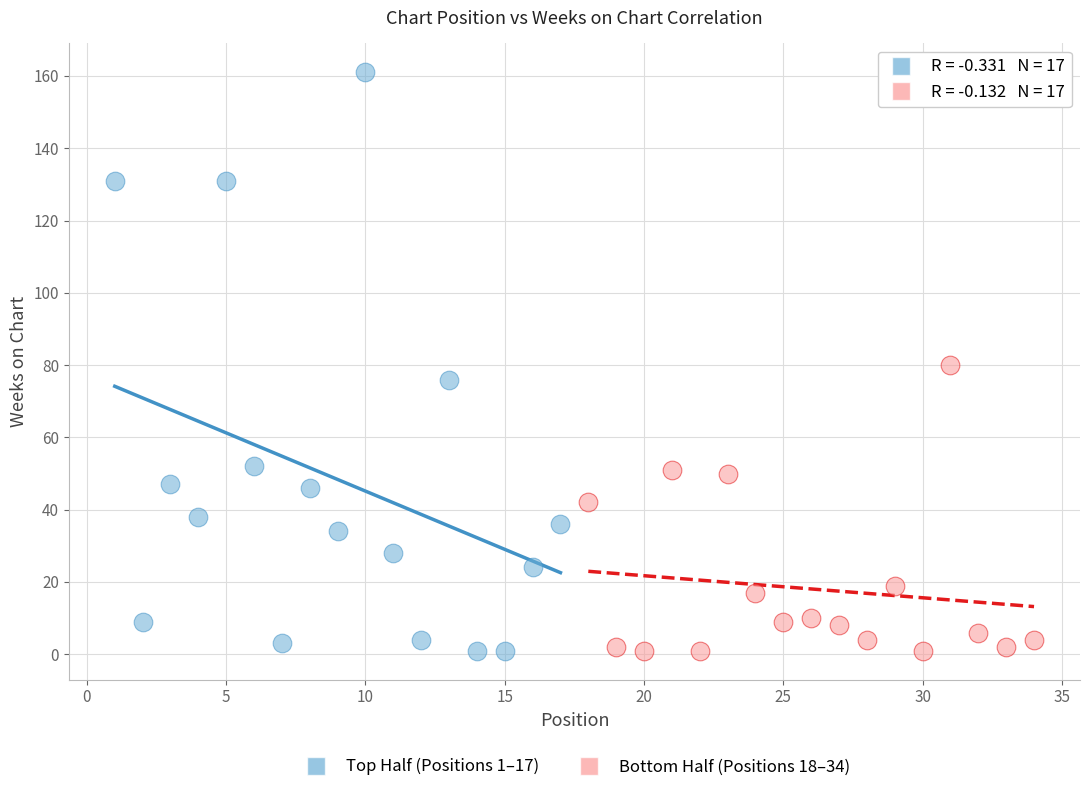

What are all the series names shown in the legend?

Top Half (Positions 1–17), Bottom Half (Positions 18–34)